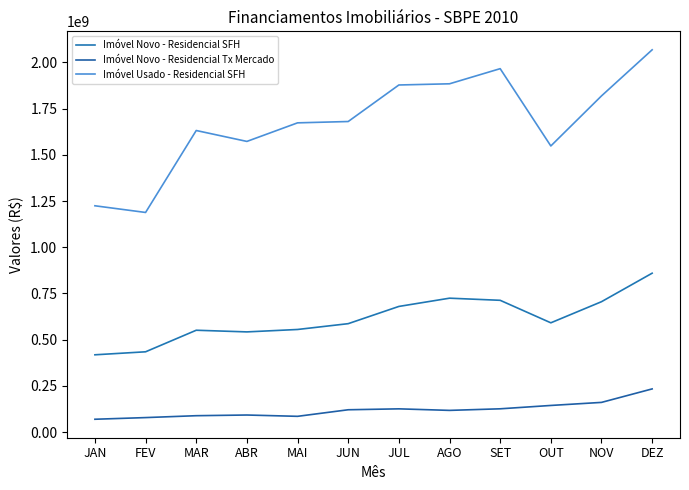

How many lines are shown in the chart?

3